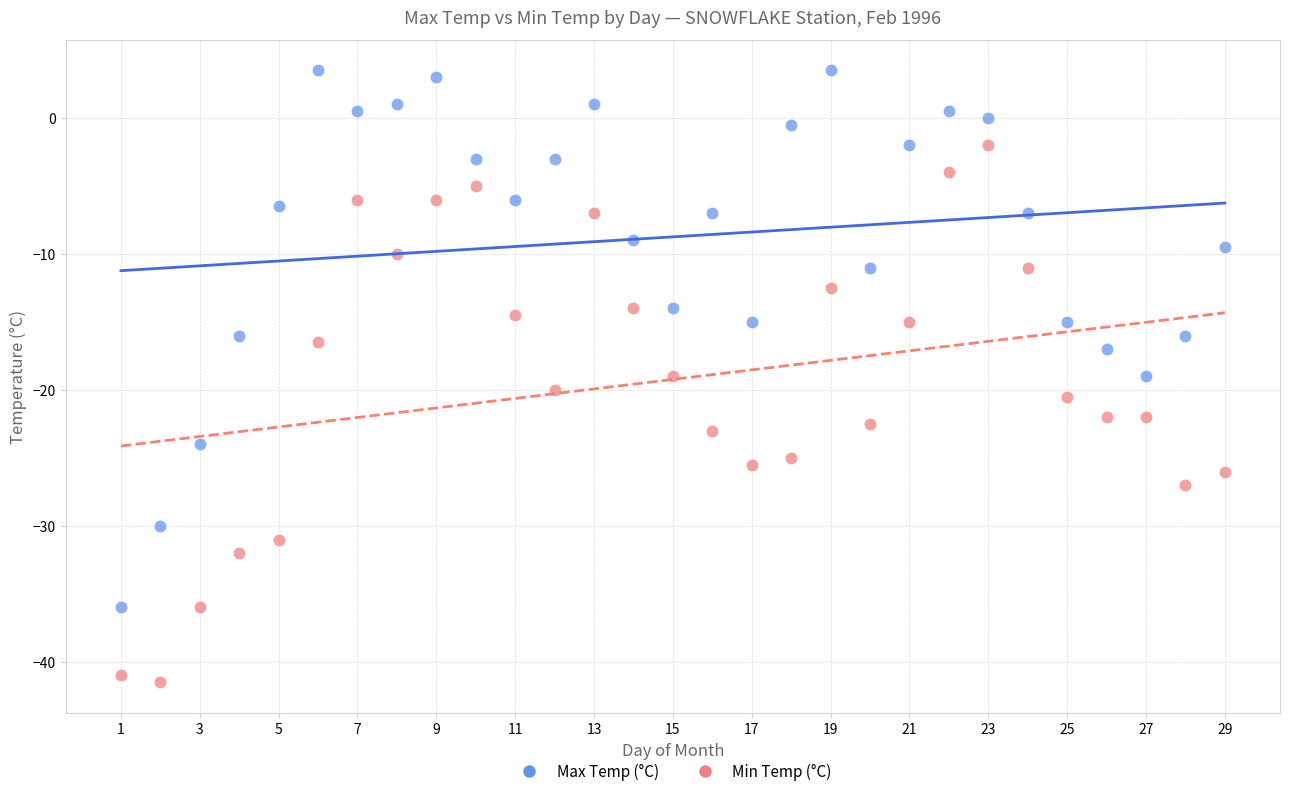

Which series contains the highest Y value?

Max Temp (°C)